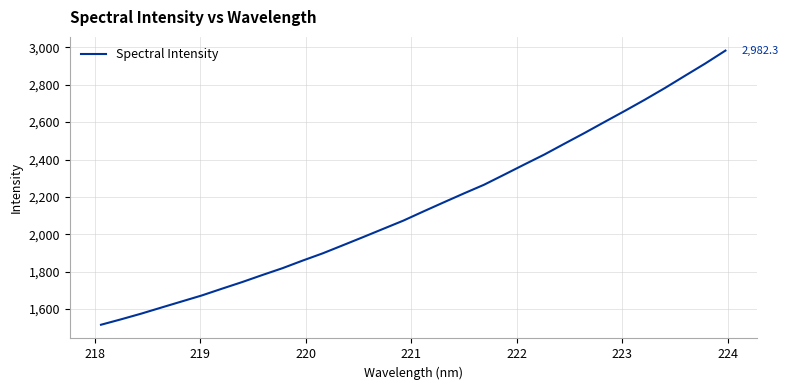

What is the greatest value displayed?

2982.3